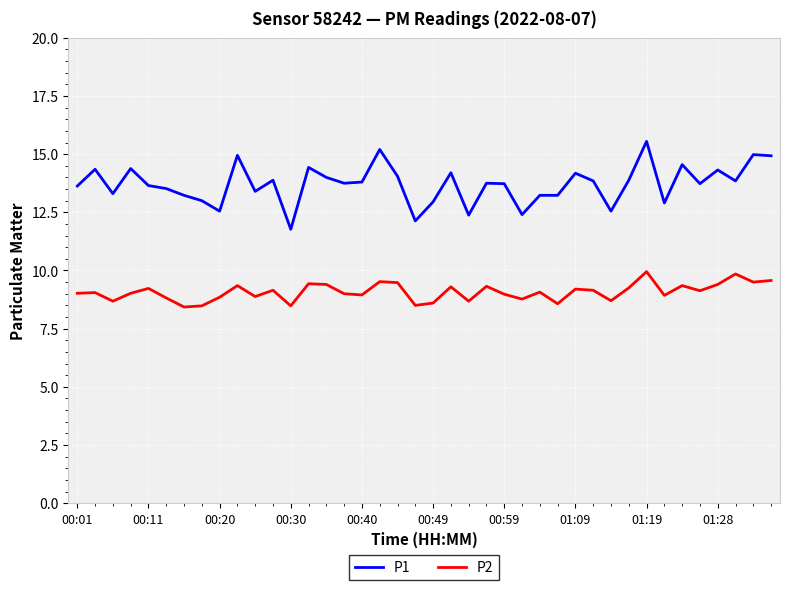

True or false: P1 and P2 intersect in this chart.

False